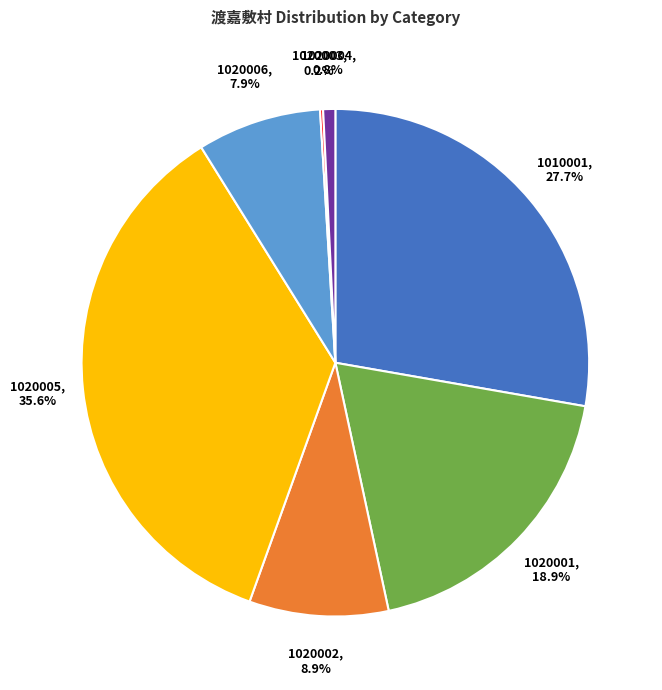

To the nearest percent, what is the average slice percentage?

14%